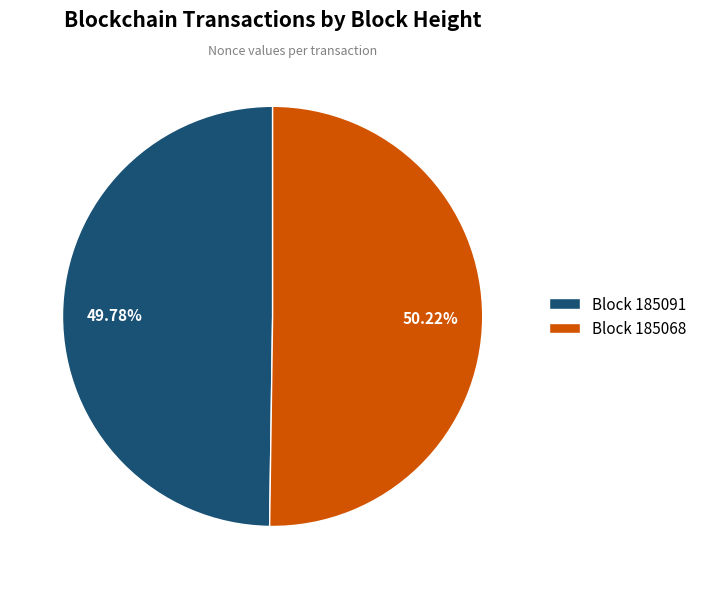

Does any single category account for the majority?

Yes